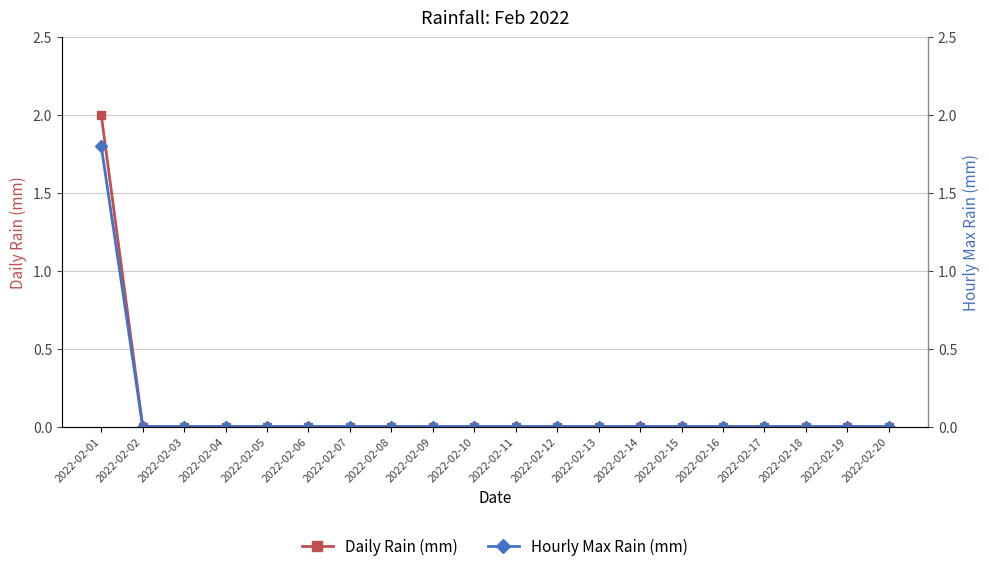

At 2022-02-17, list the series in order from smallest to largest.

Daily Rain (mm), Hourly Max Rain (mm)